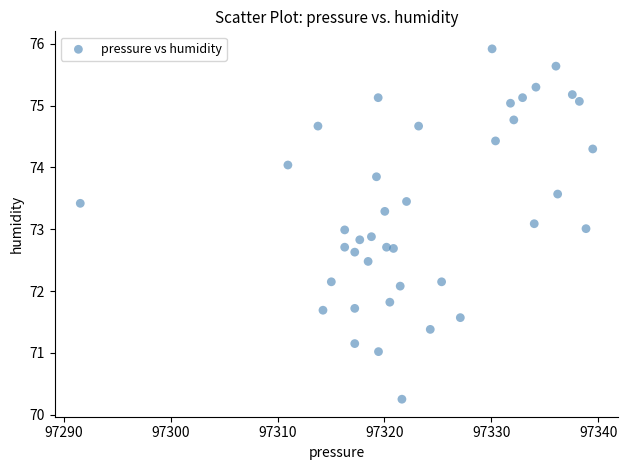

What is the range of X values (max minus min)?

47.9